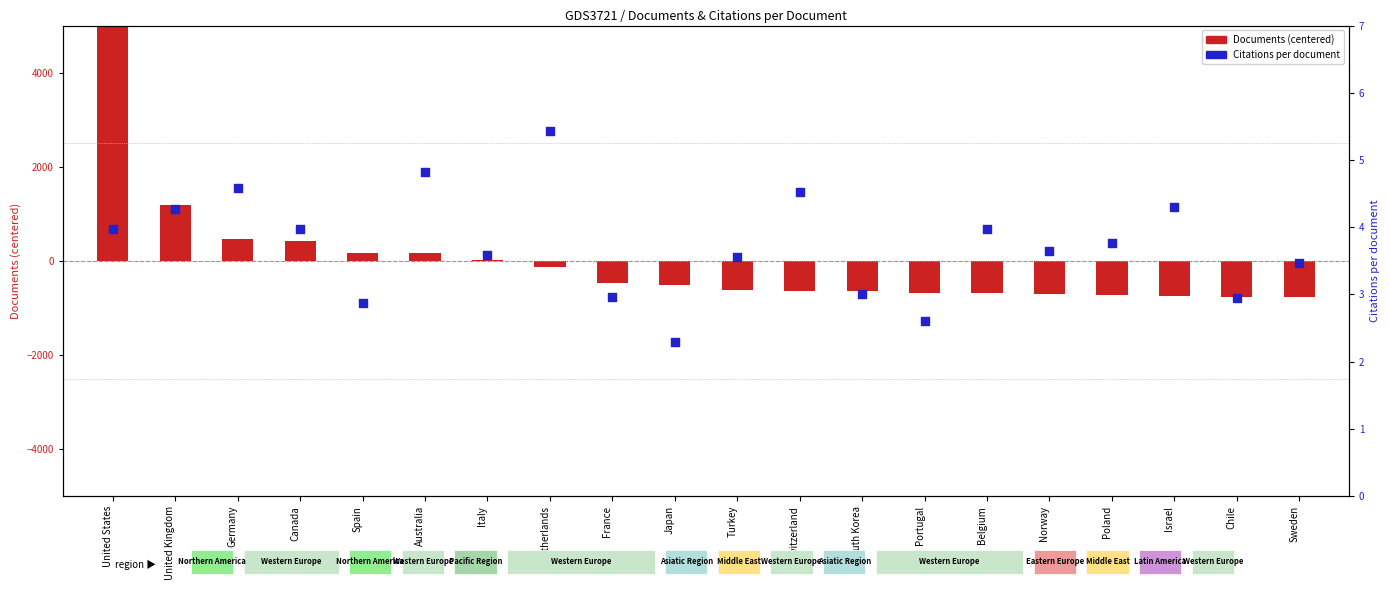

Which series contains the highest Y value?

Documents (centered)